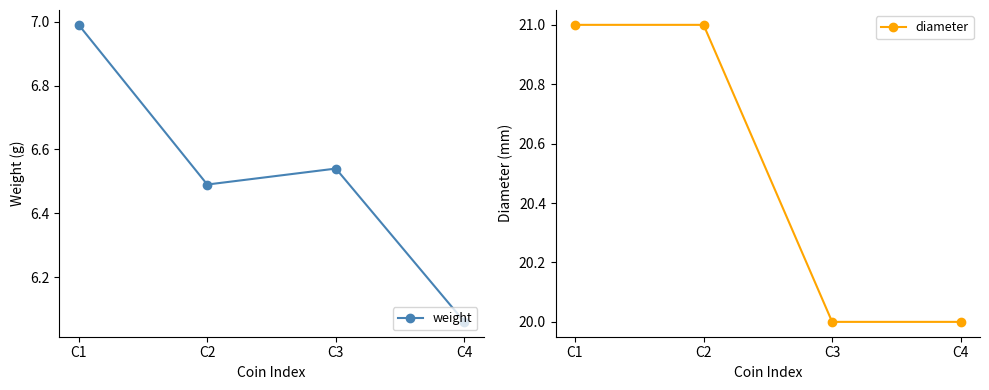

The value of weight at C4 is 6.1. True or false?

True